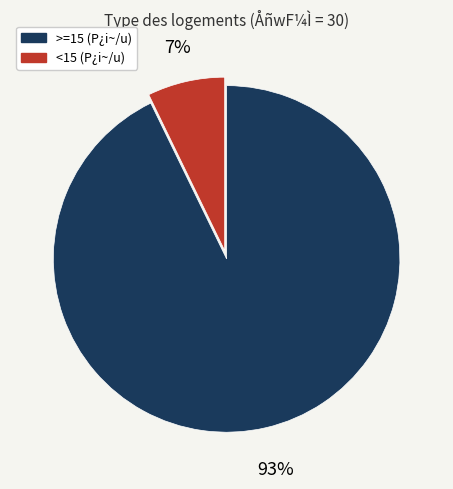

Does any single category account for the majority?

Yes